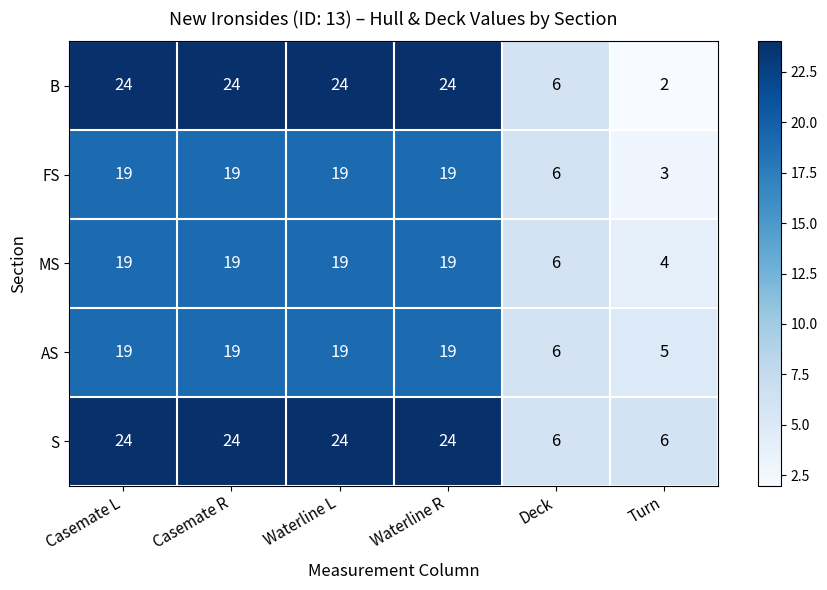

Reading left to right, extract all data points from this chart.

B: Casemate L=24	Casemate R=24	Waterline L=24	Waterline R=24	Deck=6	Turn=2
FS: Casemate L=19	Casemate R=19	Waterline L=19	Waterline R=19	Deck=6	Turn=3
MS: Casemate L=19	Casemate R=19	Waterline L=19	Waterline R=19	Deck=6	Turn=4
AS: Casemate L=19	Casemate R=19	Waterline L=19	Waterline R=19	Deck=6	Turn=5
S: Casemate L=24	Casemate R=24	Waterline L=24	Waterline R=24	Deck=6	Turn=6